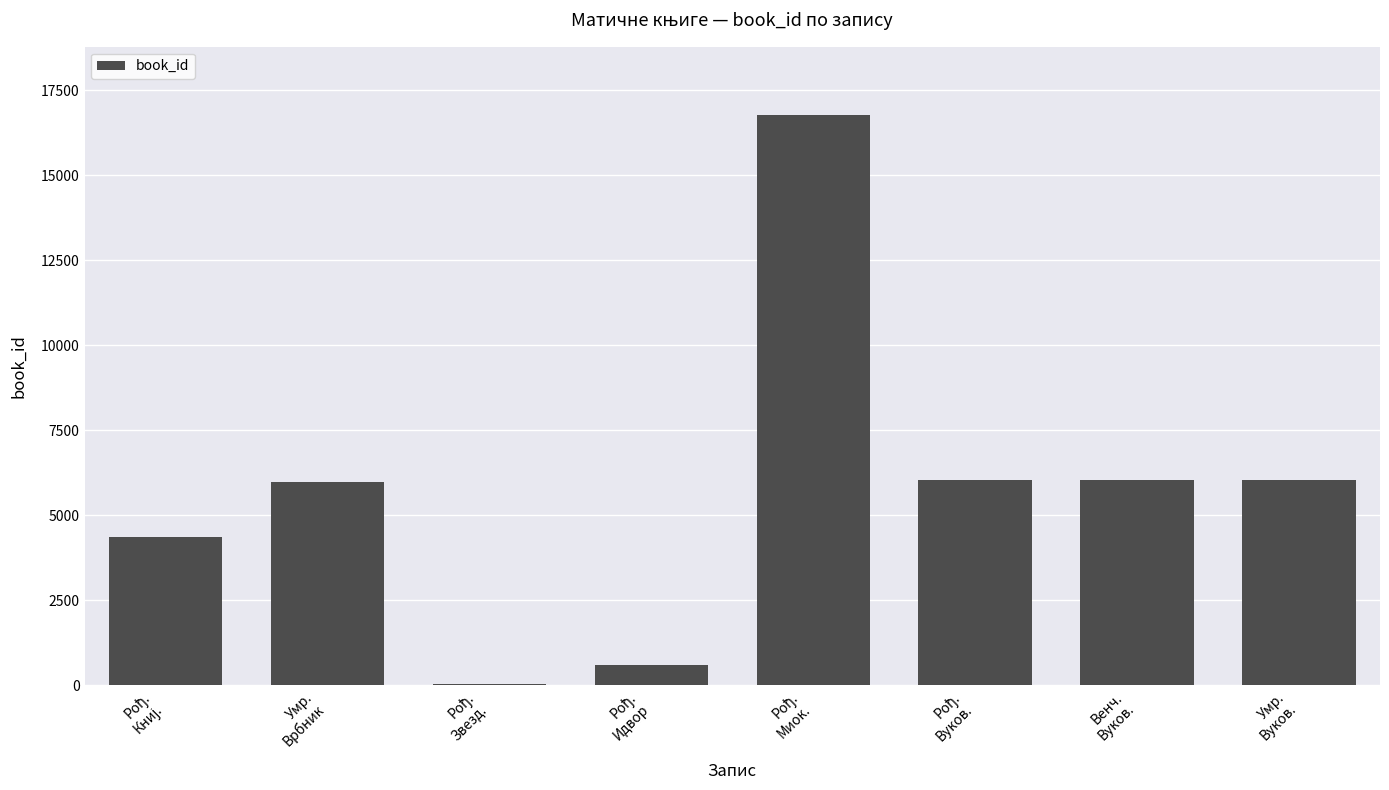

What is the sum of all values?

45865